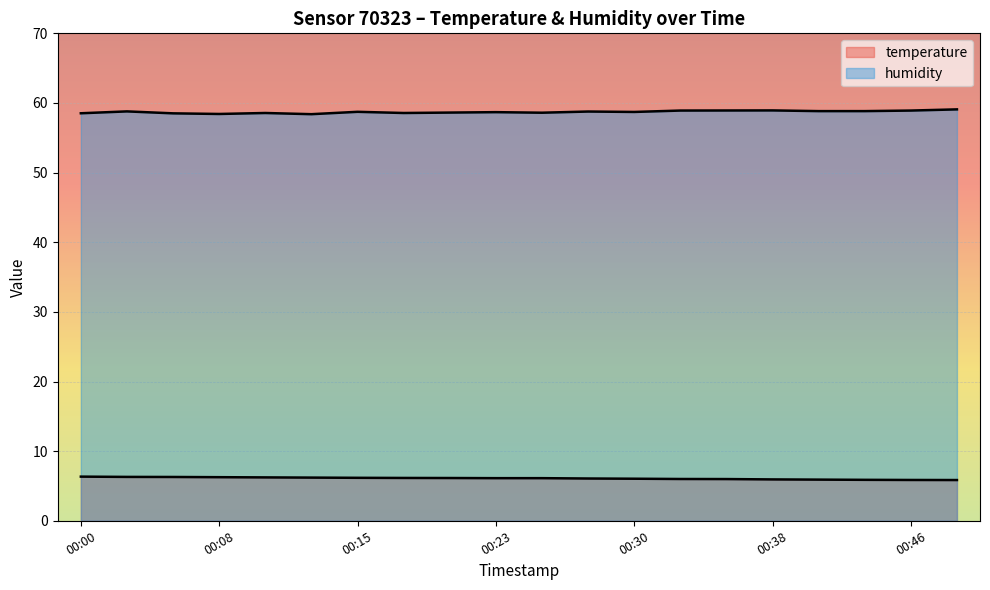

True or false: humidity and temperature cross at least once.

False